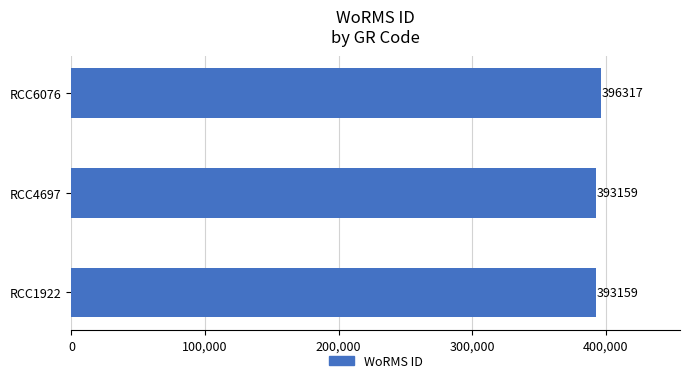

Reading bottom to top, list all the values displayed in this chart.

393159	393159	396317